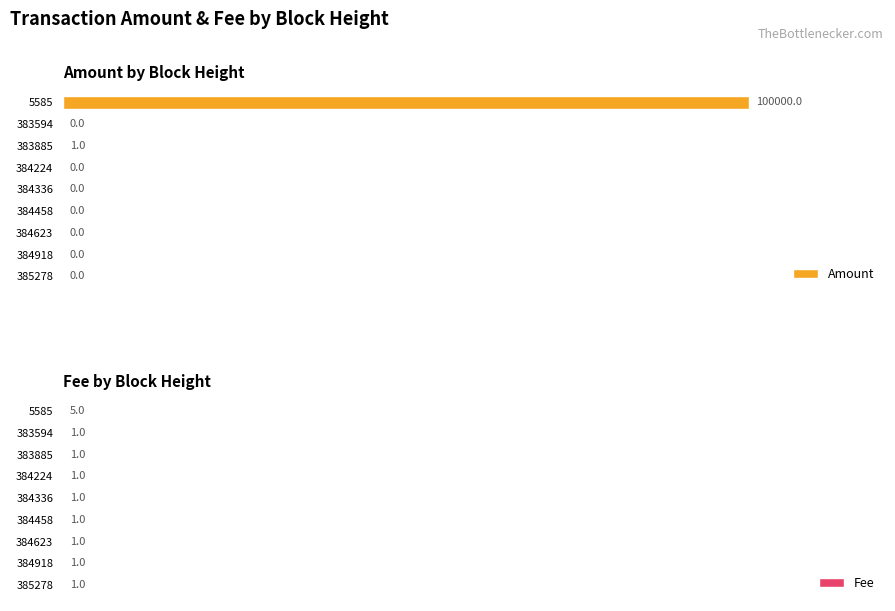

The Fee series shows 0.0 at 384623. True or false?

False